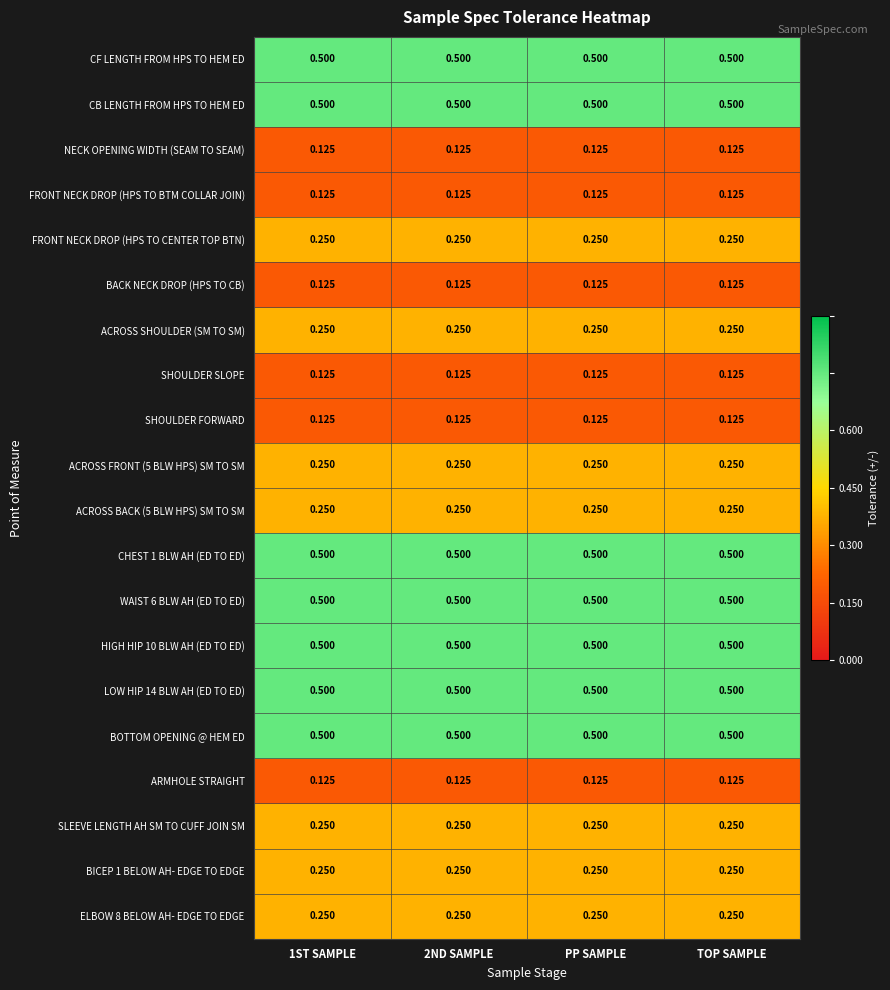

Is the value of HIGH HIP 10 BLW AH (ED TO ED) at 1ST SAMPLE greater than the value of ARMHOLE STRAIGHT at PP SAMPLE?

Yes